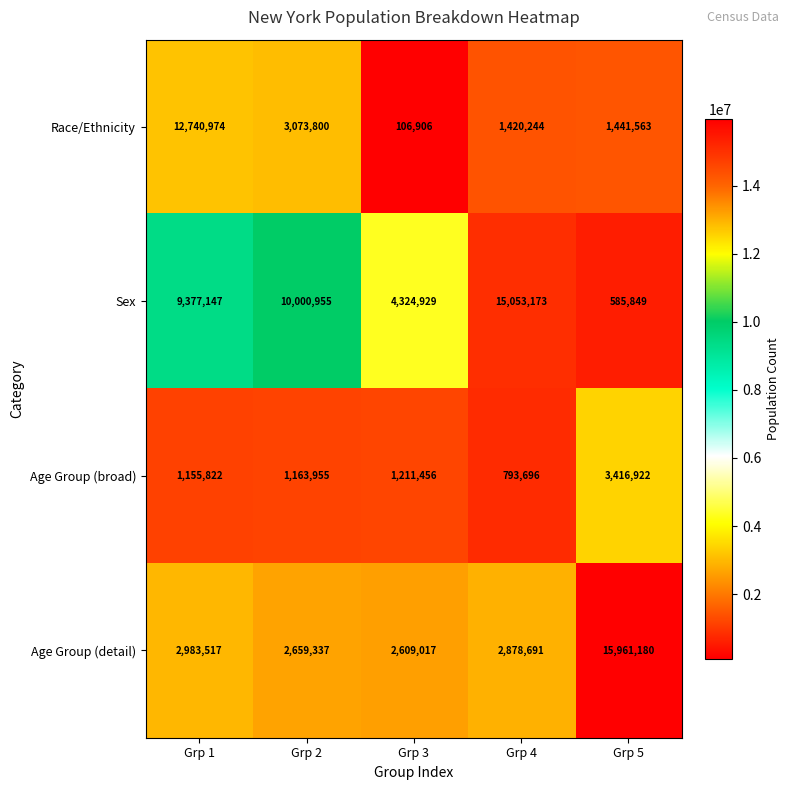

At which label is Age Group (detail) closest to 9285098?

Grp 1